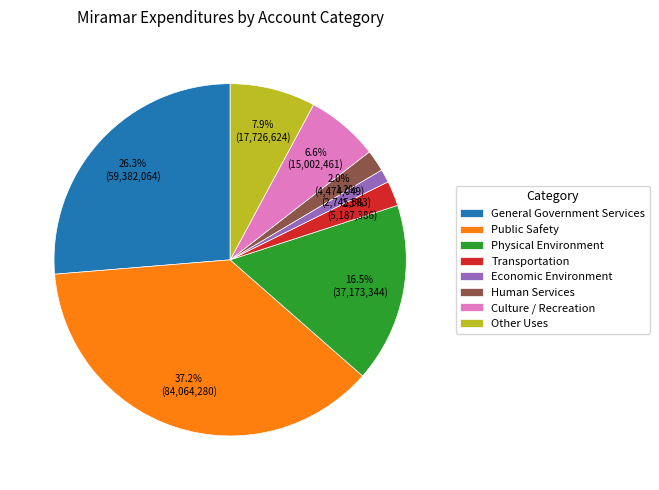

Count the number of slices in the pie.

8